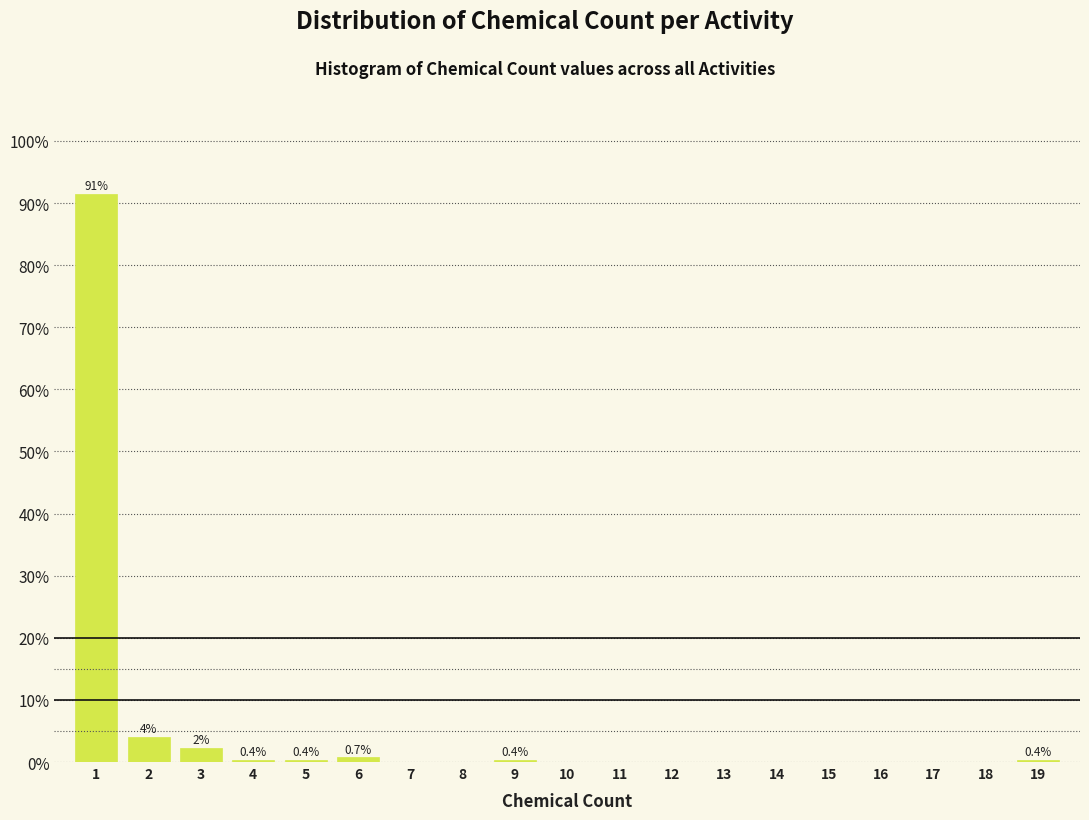

Over which range of the x-axis is the bar tallest?

0.5 to 1.5